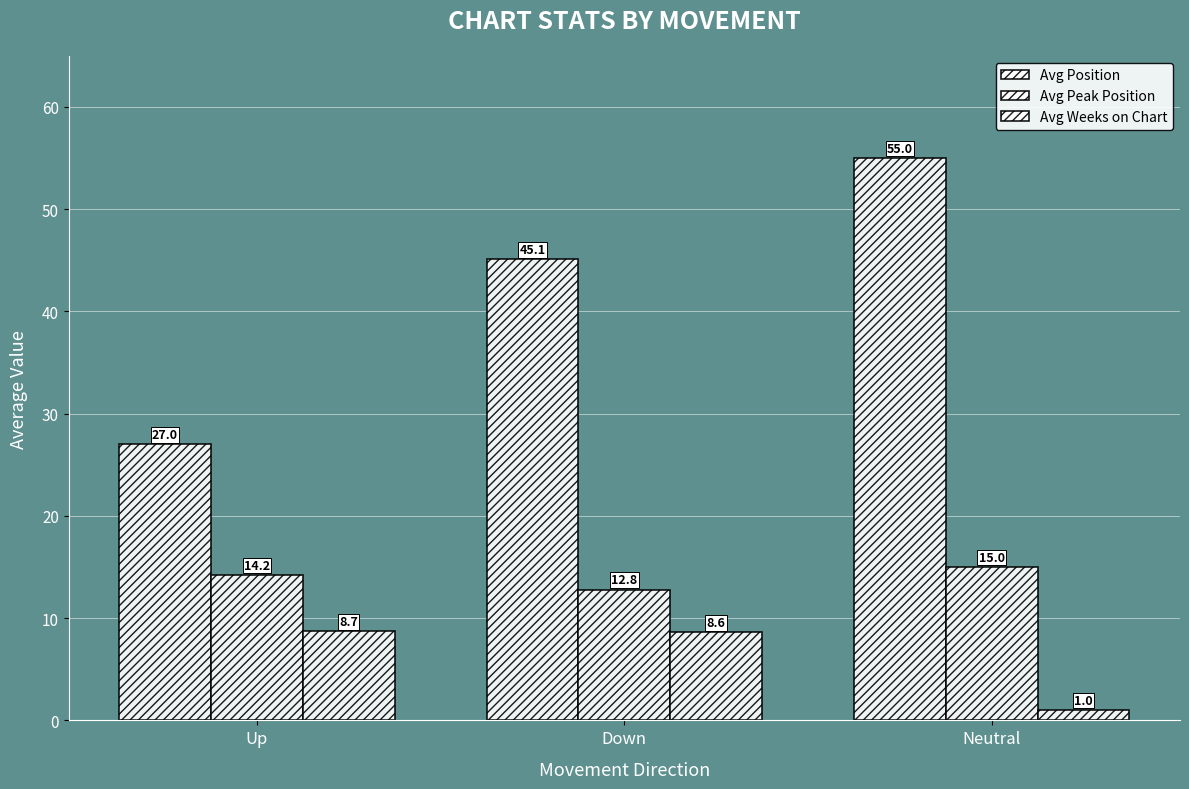

Which has a higher value, Down or Up?

Down